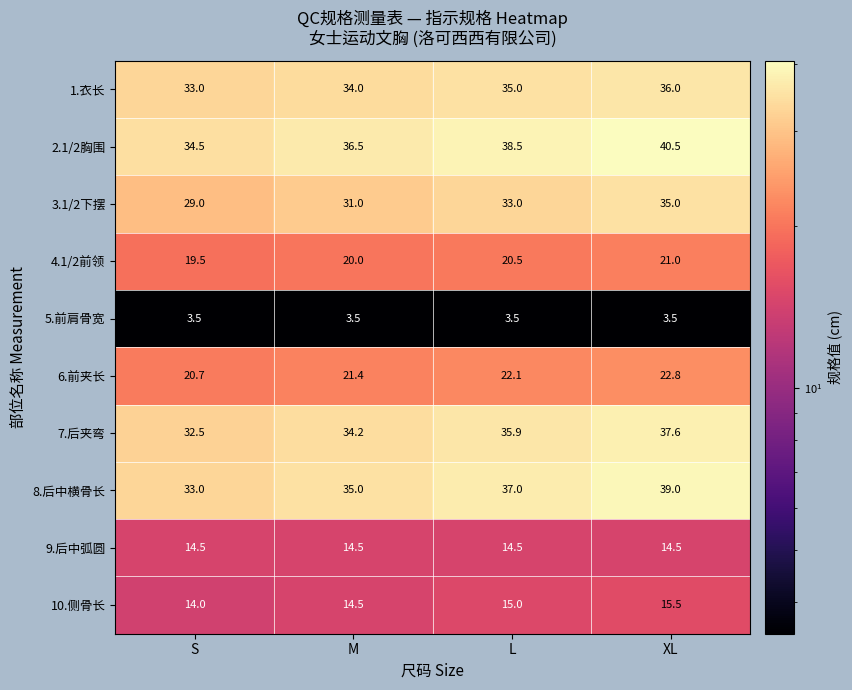

What is the difference between the highest and lowest values at M?

33.0